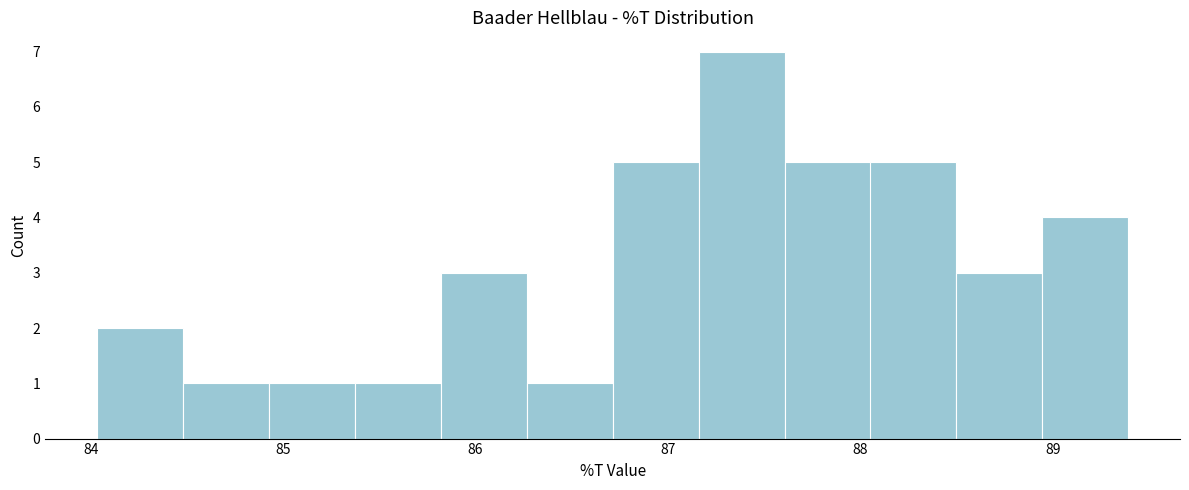

Reading left to right, transcribe this chart: for each bar, give the range it covers on the x-axis and its height. Neither the bar edges nor the heights are printed on the chart, so give them approximately, as read against the axes.

84.0 to 84.5: 2
84.5 to 84.9: 1
84.9 to 85.4: 1
85.4 to 85.8: 1
85.8 to 86.3: 3
86.3 to 86.7: 1
86.7 to 87.2: 5
87.2 to 87.6: 7
87.6 to 88.1: 5
88.1 to 88.5: 5
88.5 to 88.9: 3
88.9 to 89.4: 4